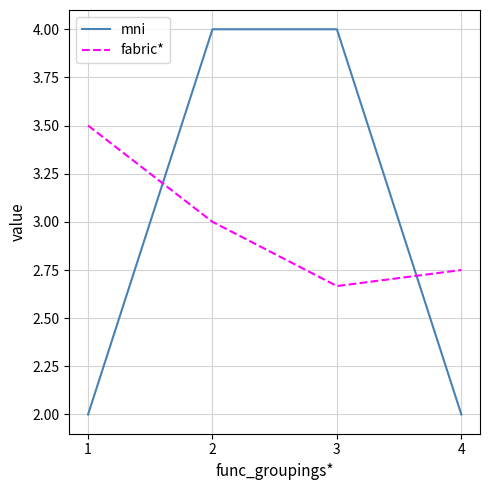

What is the total value across all series at 1?

5.5